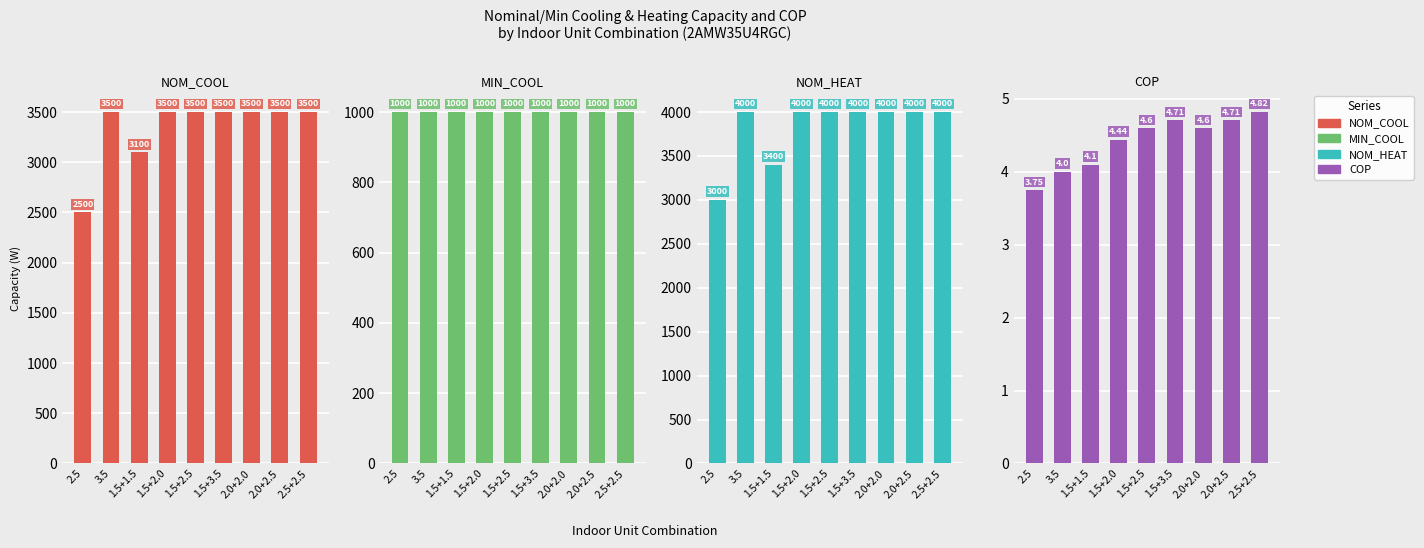

Reading right to left, extract all data points from this chart.

NOM_COOL: 2.5+2.5=3500.0	2.0+2.5=3500.0	2.0+2.0=3500.0	1.5+3.5=3500.0	1.5+2.5=3500.0	1.5+2.0=3500.0	1.5+1.5=3100.0	3.5=3500.0	2.5=2500.0
MIN_COOL: 2.5+2.5=1000.0	2.0+2.5=1000.0	2.0+2.0=1000.0	1.5+3.5=1000.0	1.5+2.5=1000.0	1.5+2.0=1000.0	1.5+1.5=1000.0	3.5=1000.0	2.5=1000.0
NOM_HEAT: 2.5+2.5=4000.0	2.0+2.5=4000.0	2.0+2.0=4000.0	1.5+3.5=4000.0	1.5+2.5=4000.0	1.5+2.0=4000.0	1.5+1.5=3400.0	3.5=4000.0	2.5=3000.0
COP: 2.5+2.5=4.8	2.0+2.5=4.7	2.0+2.0=4.6	1.5+3.5=4.7	1.5+2.5=4.6	1.5+2.0=4.4	1.5+1.5=4.1	3.5=4.0	2.5=3.8